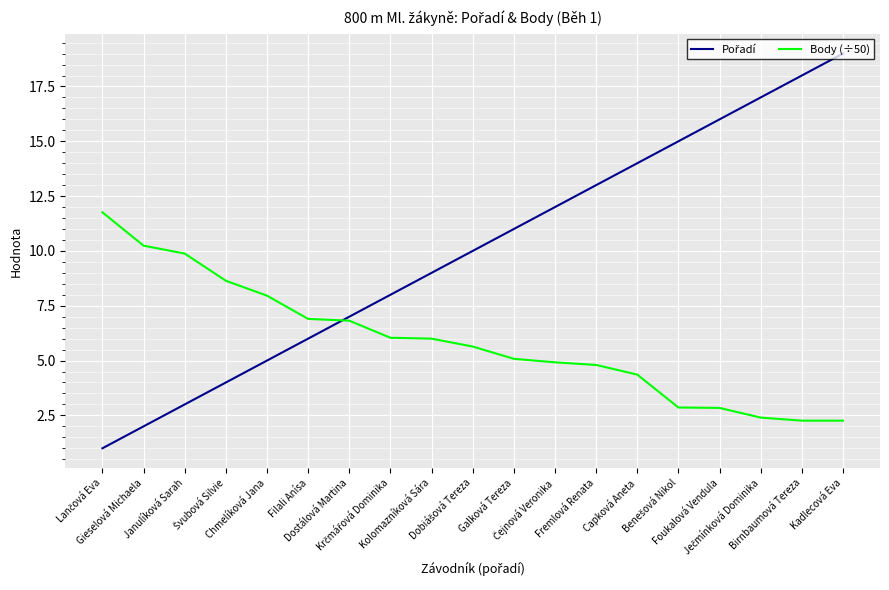

What is the maximum value for Body (÷50)?

11.8